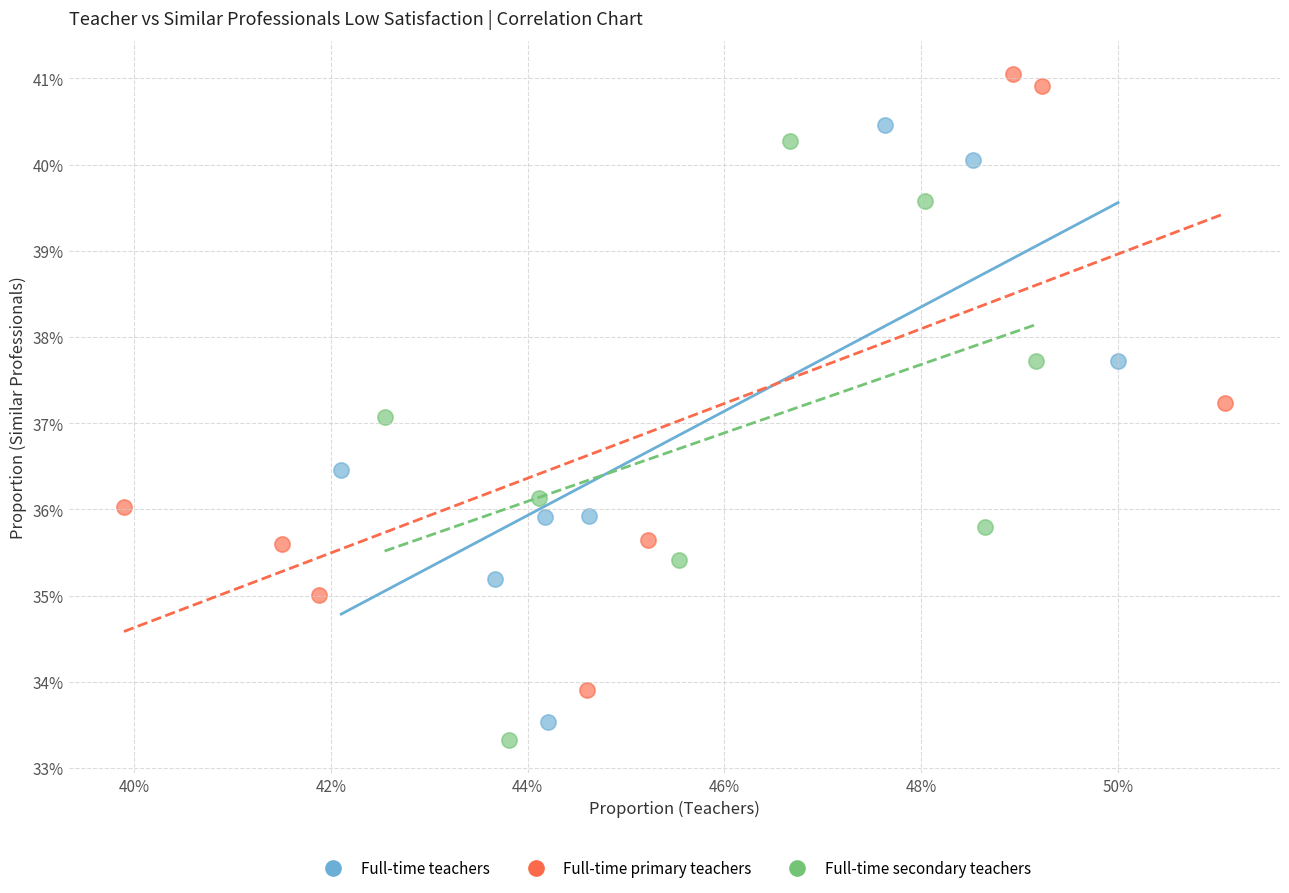

Which series contains the highest Y value?

Full-time primary teachers